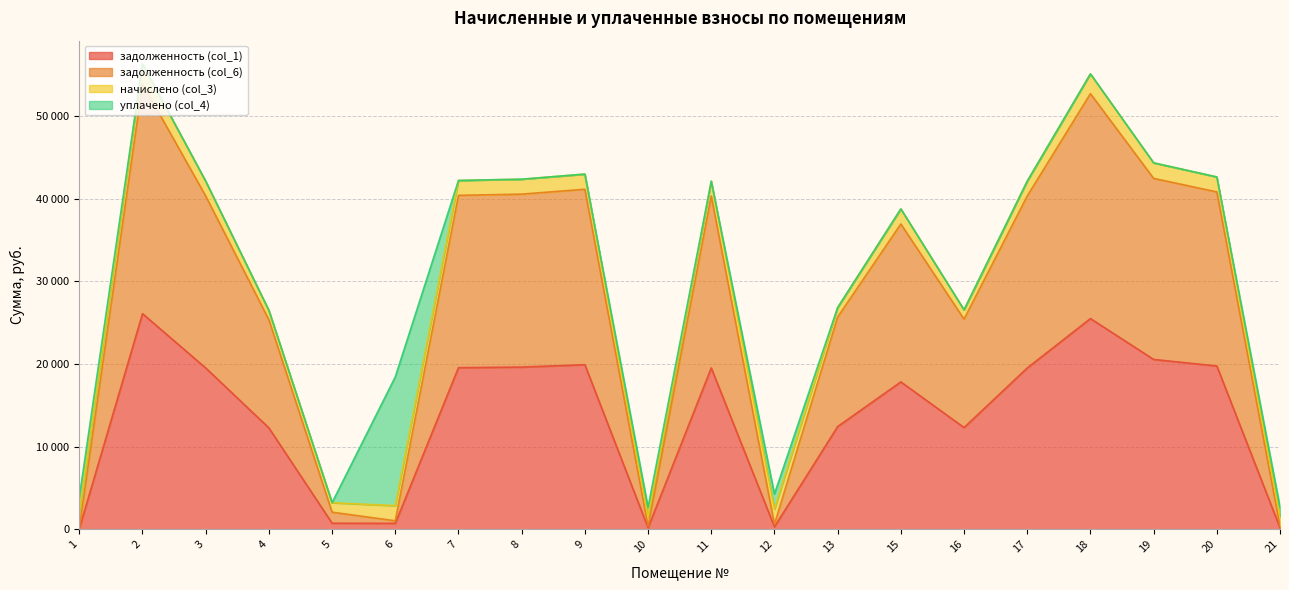

What is the greatest value displayed?

53905.8